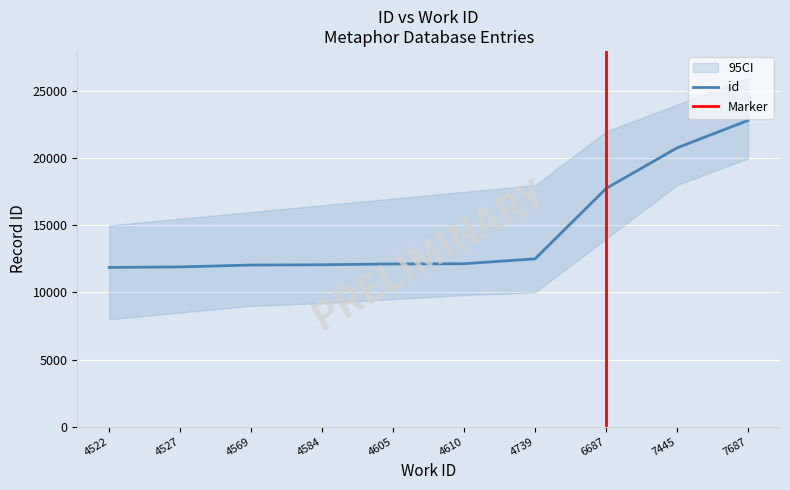

At which label does the data first exceed 12141?

4739